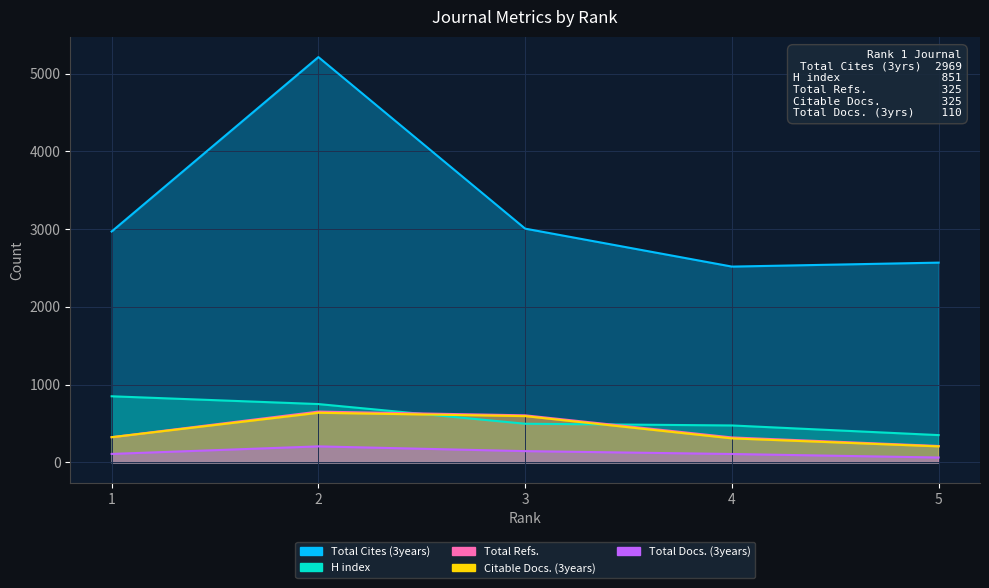

True or false: Total Docs. (3years) and Total Cites (3years) cross at least once.

False